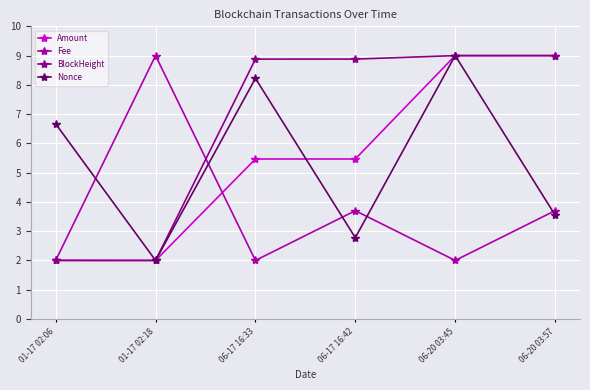

Reading left to right, extract all data points from this chart.

Amount: 2.0	2.0	5.5	5.5	9.0	9.0
Fee: 2.0	9.0	2.0	3.7	2.0	3.7
BlockHeight: 2.0	2.0	8.9	8.9	9.0	9.0
Nonce: 6.7	2.0	8.2	2.8	9.0	3.6